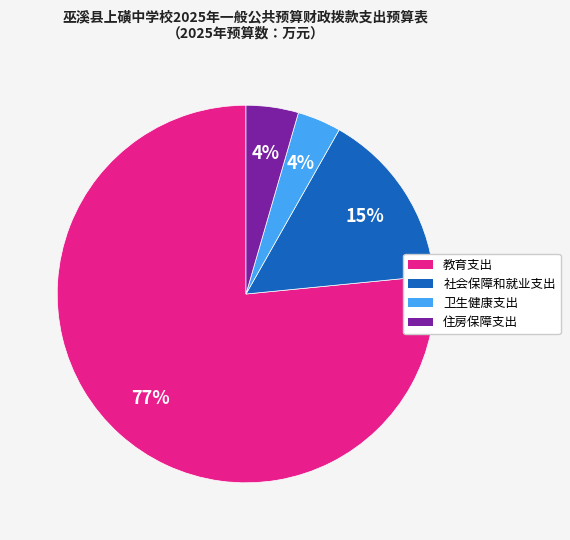

What is the largest slice in the pie chart?

教育支出